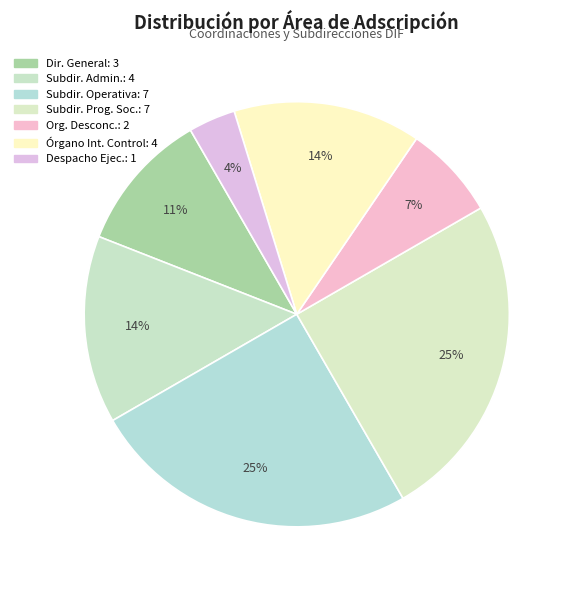

Count the number of slices in the pie.

7